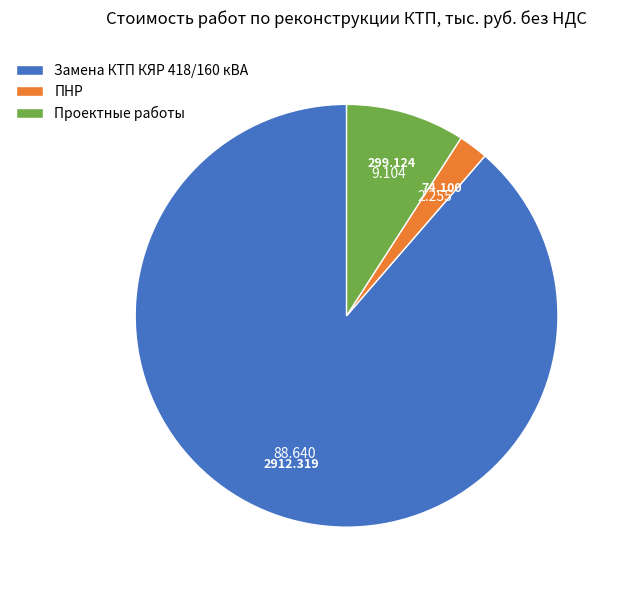

The Проектные работы slice represents 9% of the pie. True or false?

True